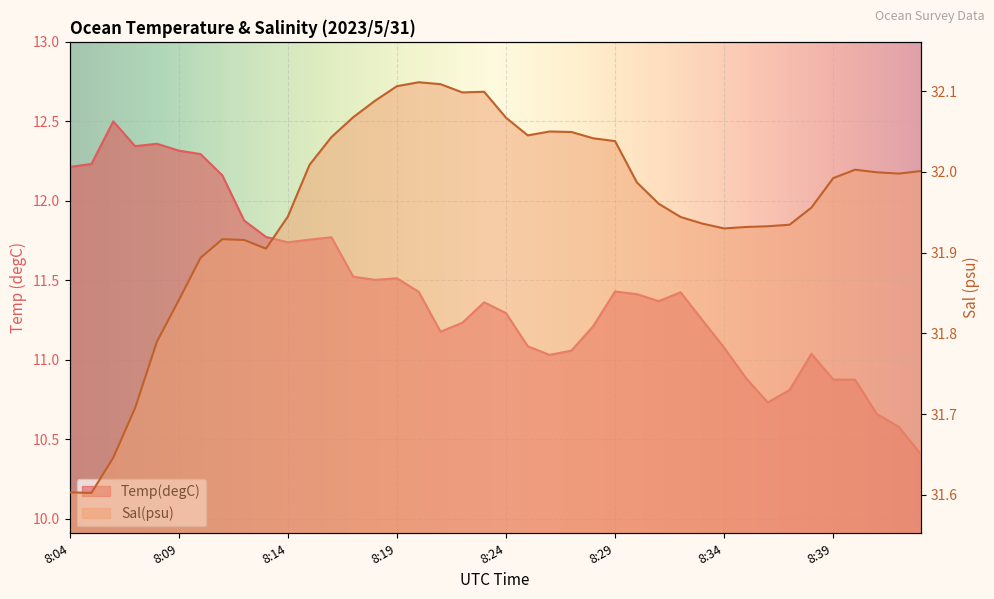

Reading left to right, transcribe all the data shown in this chart.

Temp(degC): 8:04=12.2	8:05=12.2	8:06=12.5	8:07=12.3	8:08=12.4	8:09=12.3	8:10=12.3	8:11=12.2	8:12=11.9	8:13=11.8	8:14=11.7	8:15=11.8	8:16=11.8	8:17=11.5	8:18=11.5	8:19=11.5	8:20=11.4	8:21=11.2	8:22=11.2	8:23=11.4	8:24=11.3	8:25=11.1	8:26=11.0	8:27=11.1	8:28=11.2	8:29=11.4	8:30=11.4	8:31=11.4	8:32=11.4	8:33=11.2	8:34=11.1	8:35=10.9	8:36=10.7	8:37=10.8	8:38=11.0	8:39=10.9	8:40=10.9	8:41=10.7	8:42=10.6	8:43=10.4
Sal(psu): 8:04=31.6	8:05=31.6	8:06=31.6	8:07=31.7	8:08=31.8	8:09=31.8	8:10=31.9	8:11=31.9	8:12=31.9	8:13=31.9	8:14=31.9	8:15=32.0	8:16=32.0	8:17=32.1	8:18=32.1	8:19=32.1	8:20=32.1	8:21=32.1	8:22=32.1	8:23=32.1	8:24=32.1	8:25=32.0	8:26=32.0	8:27=32.0	8:28=32.0	8:29=32.0	8:30=32.0	8:31=32.0	8:32=31.9	8:33=31.9	8:34=31.9	8:35=31.9	8:36=31.9	8:37=31.9	8:38=32.0	8:39=32.0	8:40=32.0	8:41=32.0	8:42=32.0	8:43=32.0